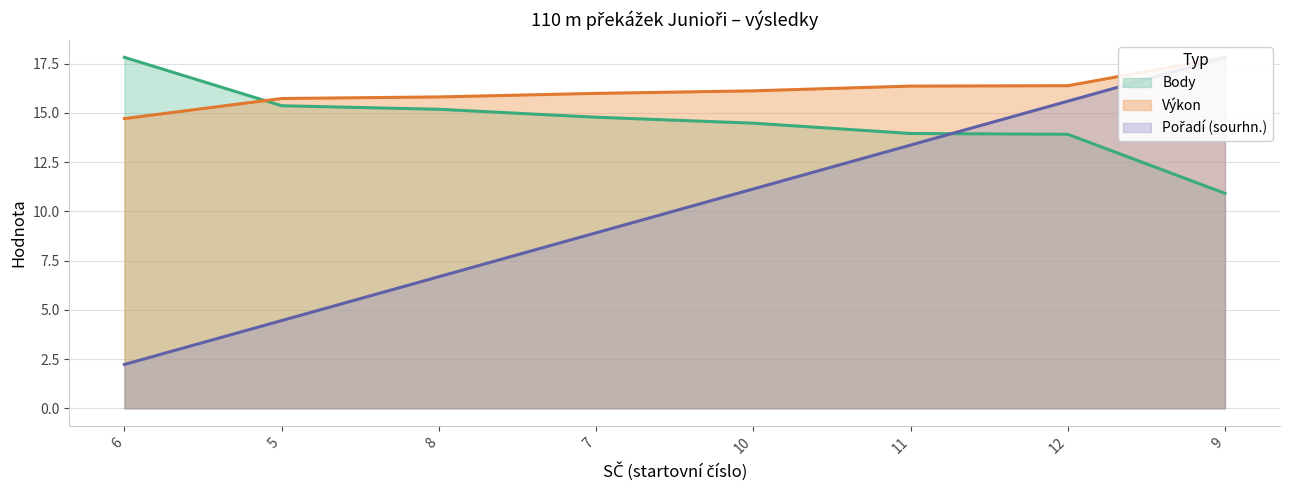

At how many categories does at least one series exceed 15?

8